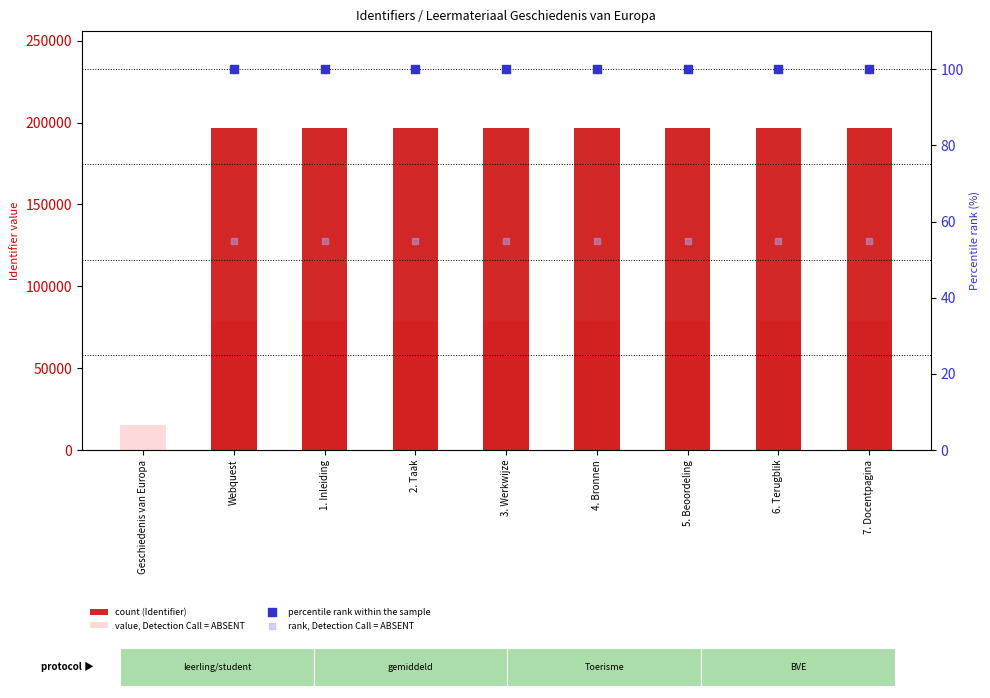

Which has a higher value, 5. Beoordeling or Webquest?

5. Beoordeling